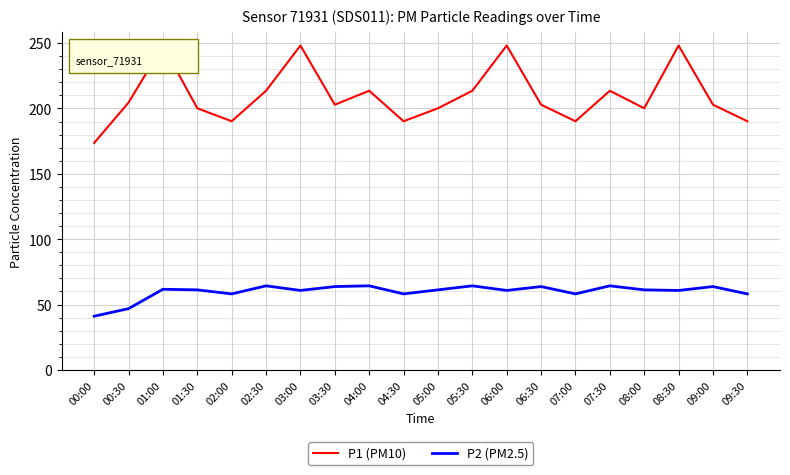

Is the value of P2 (PM2.5) at 09:30 greater than the value of P1 (PM10) at 04:00?

No